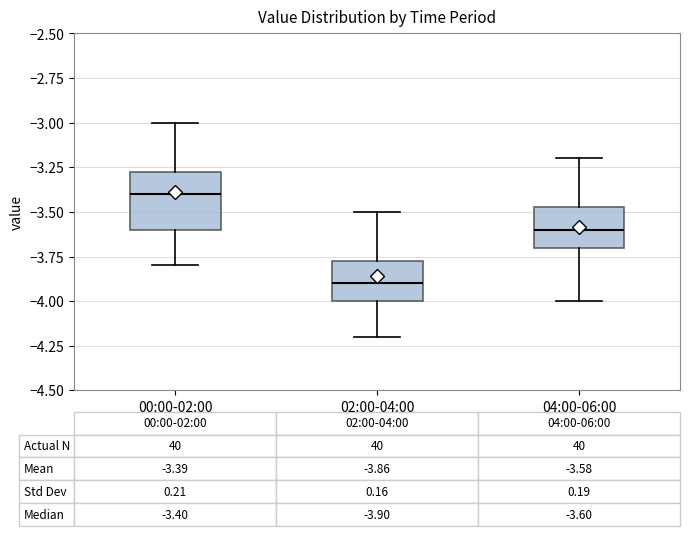

Comparing the boxes themselves (not the whiskers), which one is the tallest?

00:00-02:00